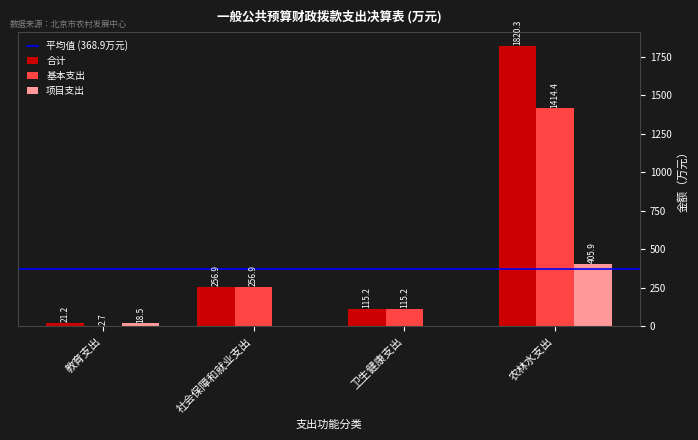

Where is 项目支出 nearest to the value 202?

教育支出